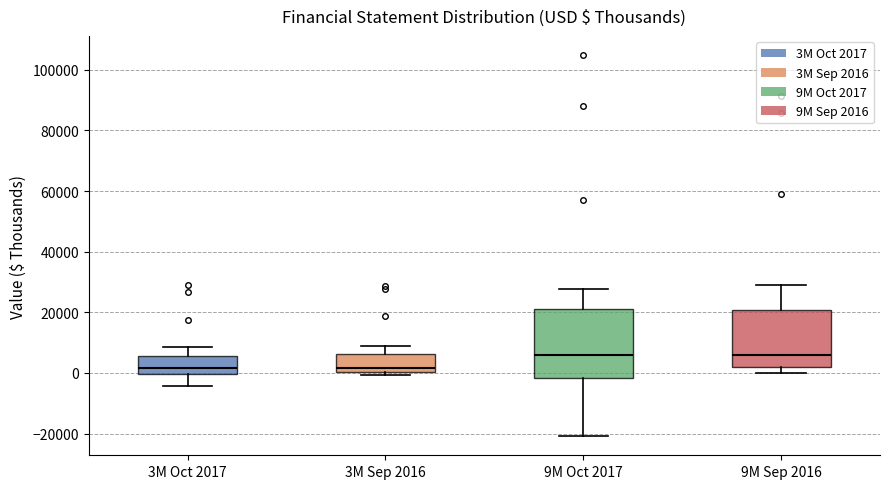

Reading left to right, read every box against the y-axis: the position of its median line, the range the box covers, and the ends of its whiskers. The values are not printed on the chart, so give them approximately, as read against the axis.

3M Oct 2017: median 2000, box 0 to 6000, whiskers -4000 to 8000
3M Sep 2016: median 2000, box 0 to 6000, whiskers 0 (just below the box's lower edge) to 8000
9M Oct 2017: median 6000, box -2000 to 22000, whiskers -20000 to 28000
9M Sep 2016: median 6000, box 2000 to 20000, whiskers 0 to 28000